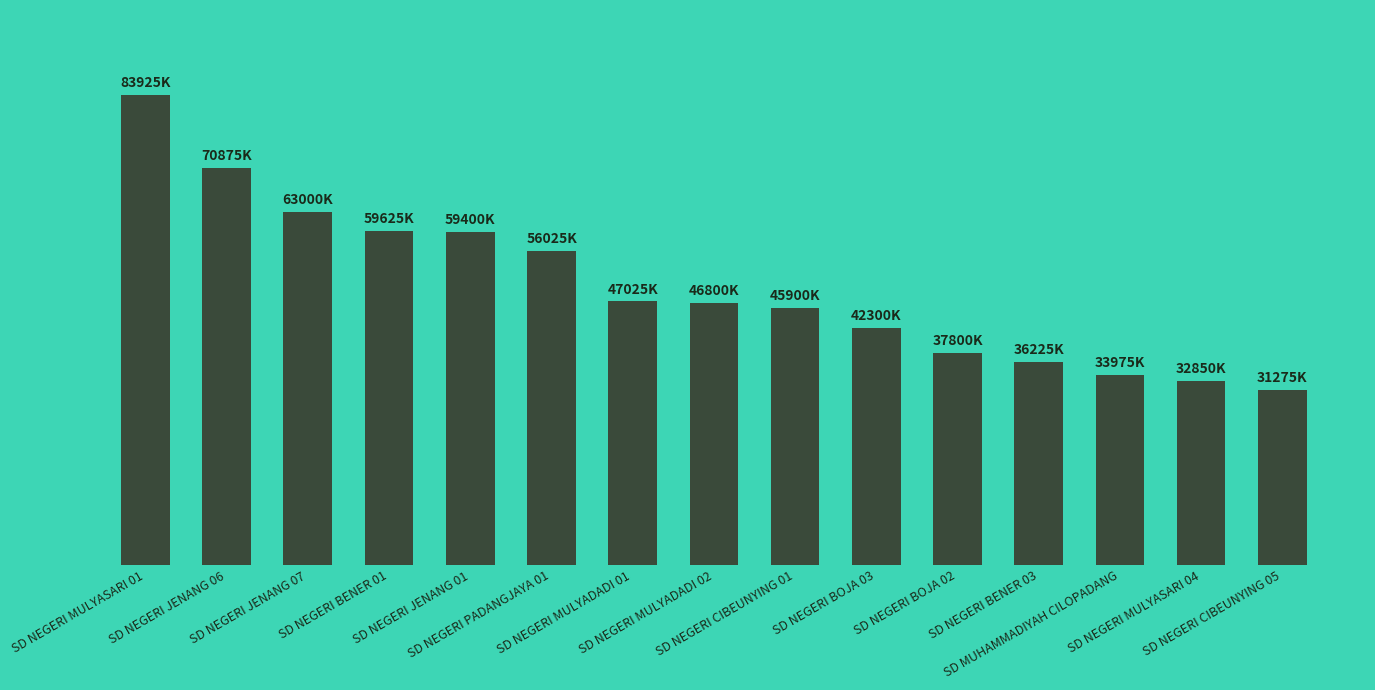

The chart shows a value of 27955574 at SD NEGERI JENANG 01. True or false?

False